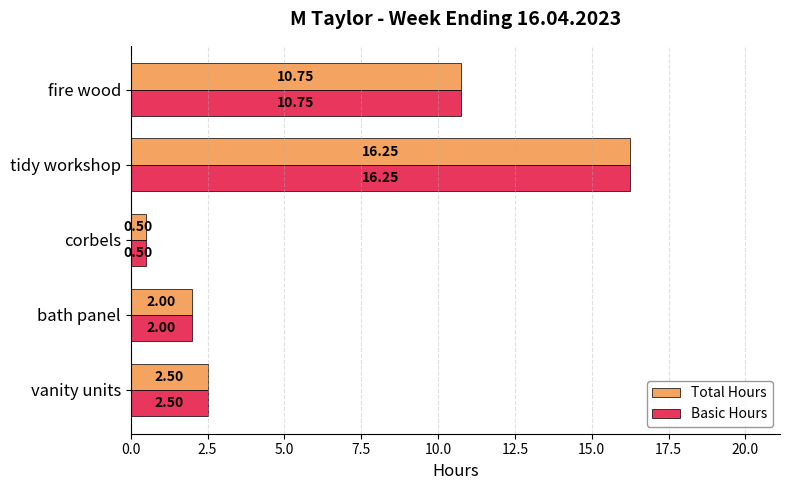

How many data points in Basic Hours are less than 2?

1